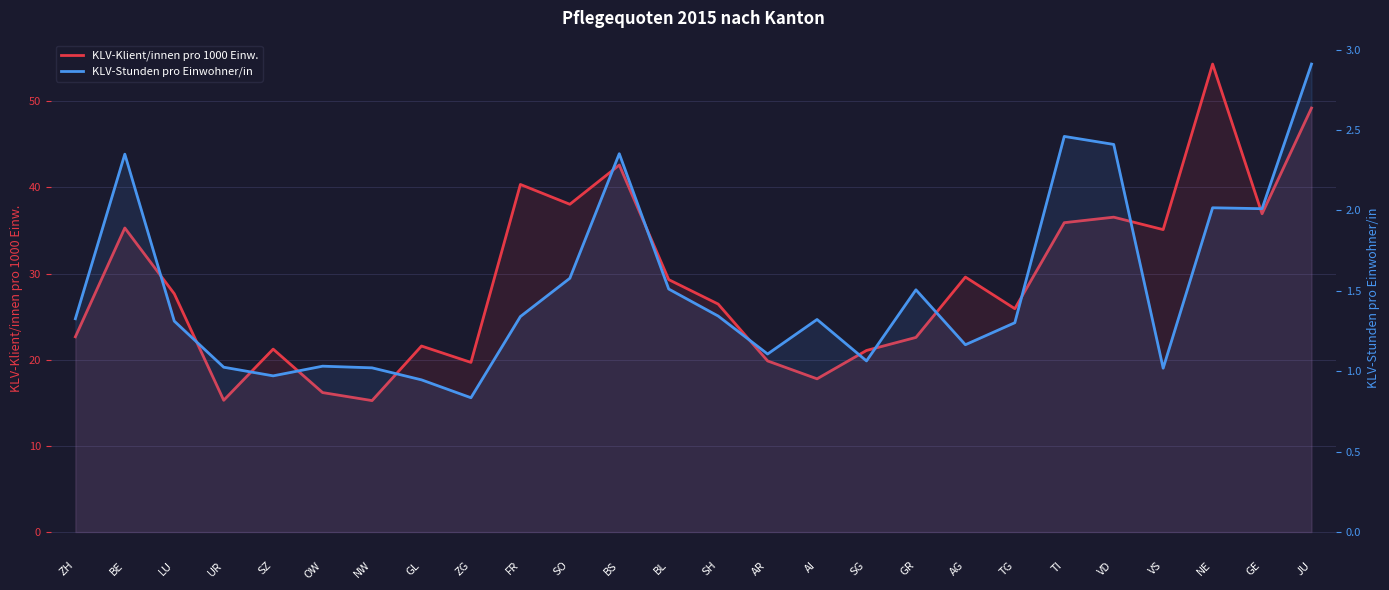

What is the maximum value shown in the chart?

54.3